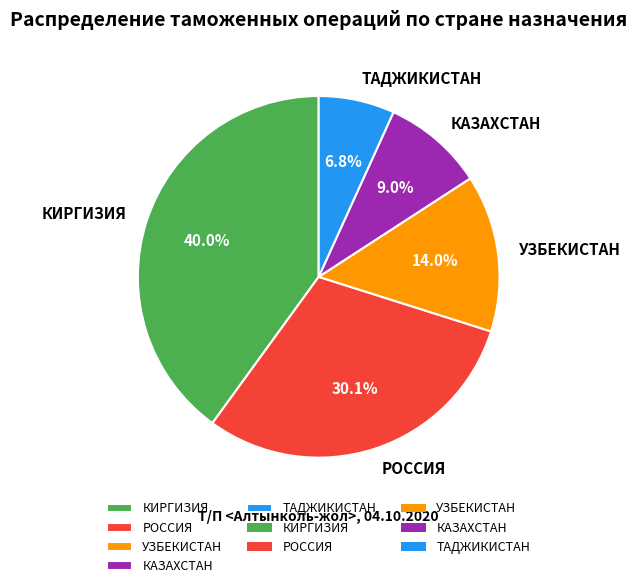

What is the ratio of the value at УЗБЕКИСТАН to the value at РОССИЯ?

0.5